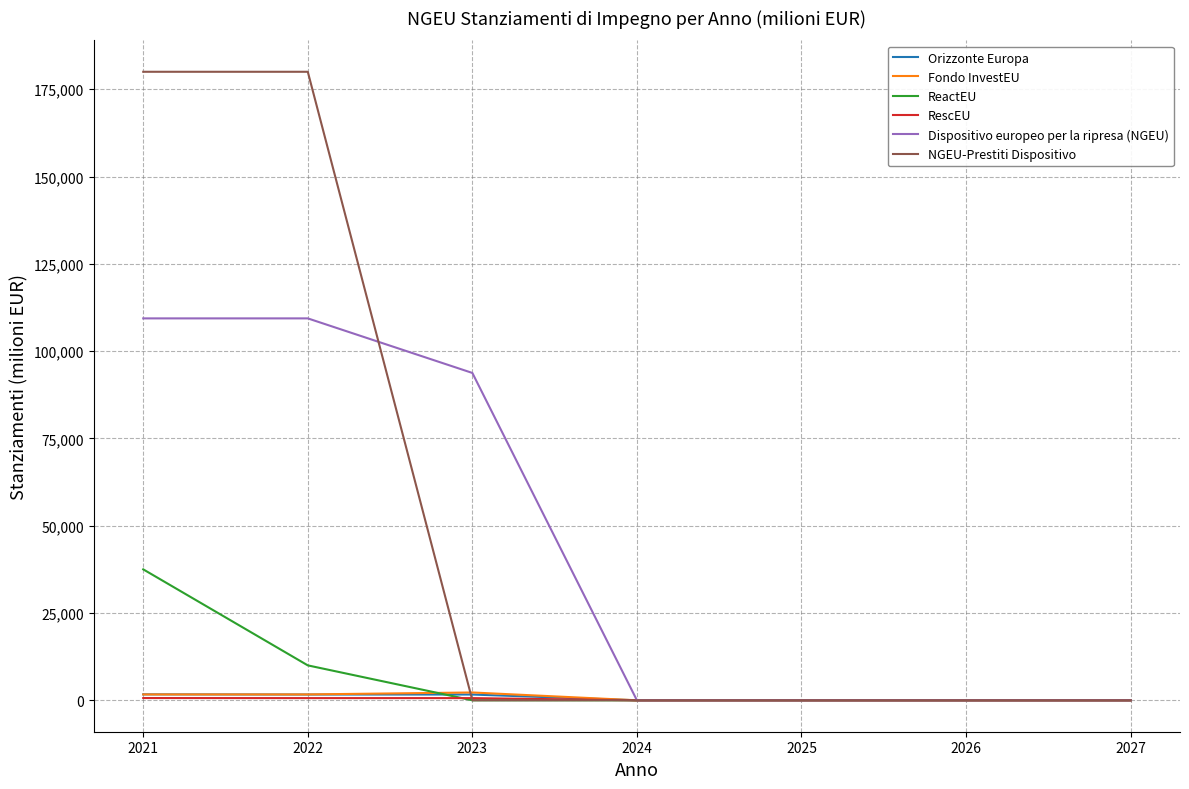

The RescEU series shows 0 at 2024. True or false?

True